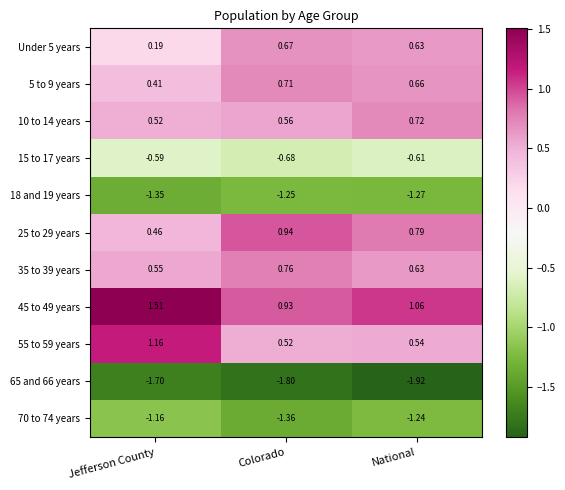

At which label does 18 and 19 years reach its minimum?

Jefferson County